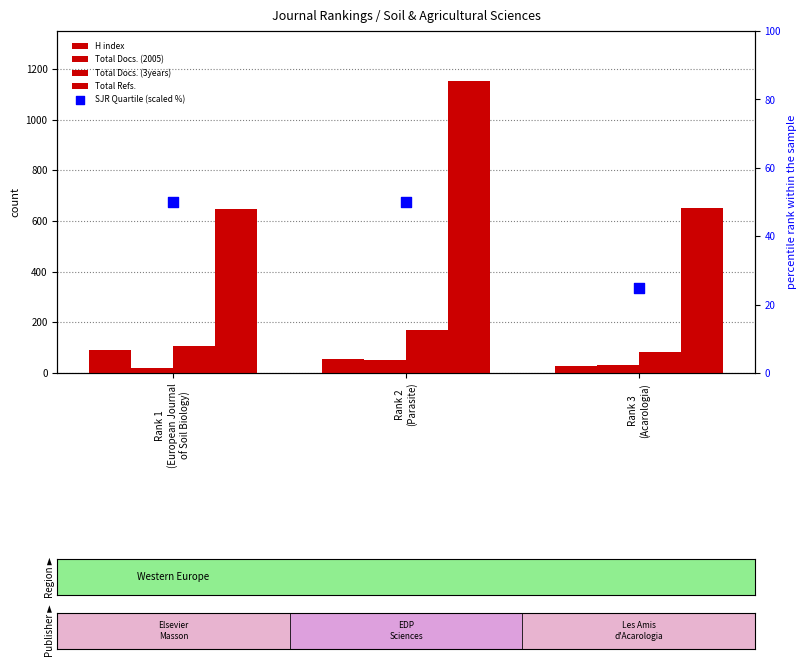

Which series reaches the minimum Y coordinate?

Total Docs. (2005)